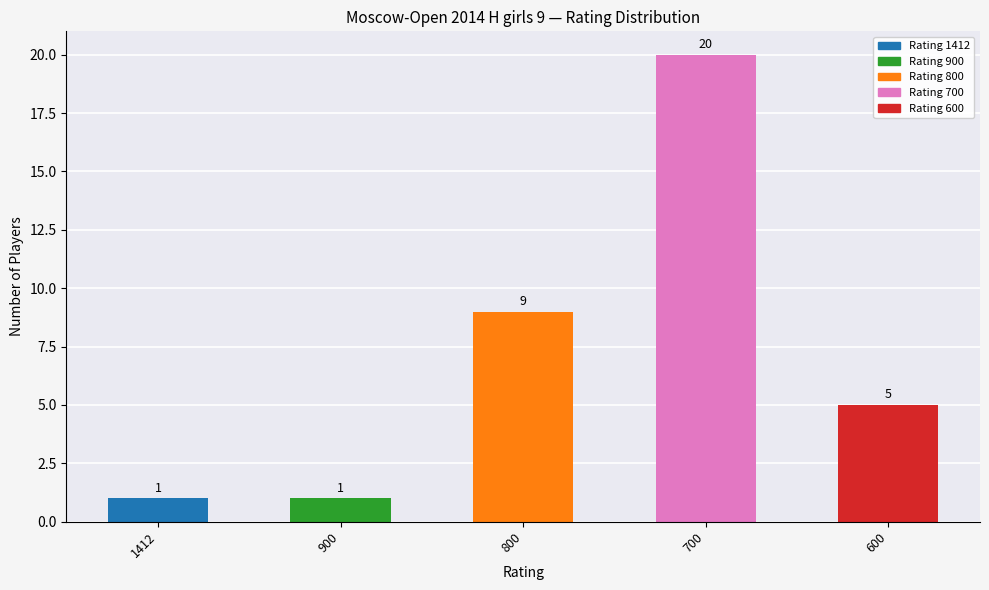

What is the value of the 3rd bar from the left?

9